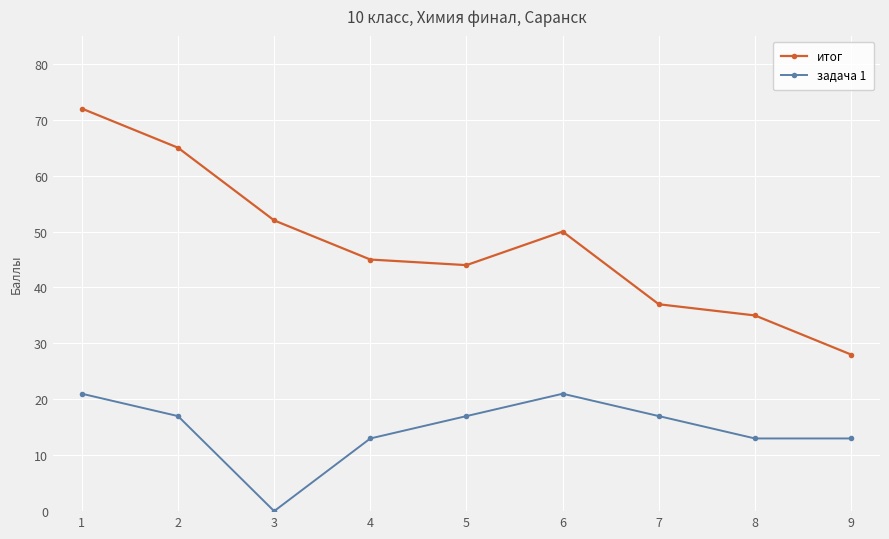

What is the approximate value of итог at 6, to the nearest 10?

50